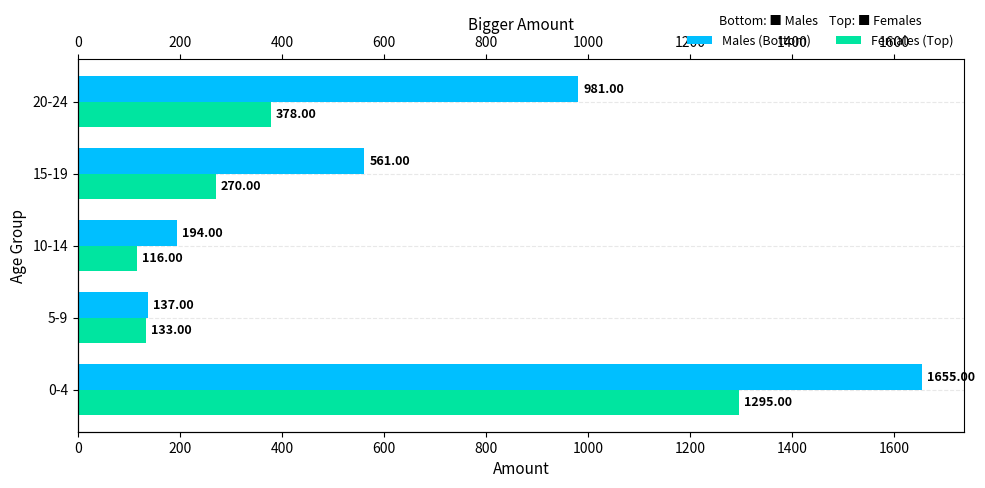

Rank the series by their maximum value, from highest to lowest.

Males, Females